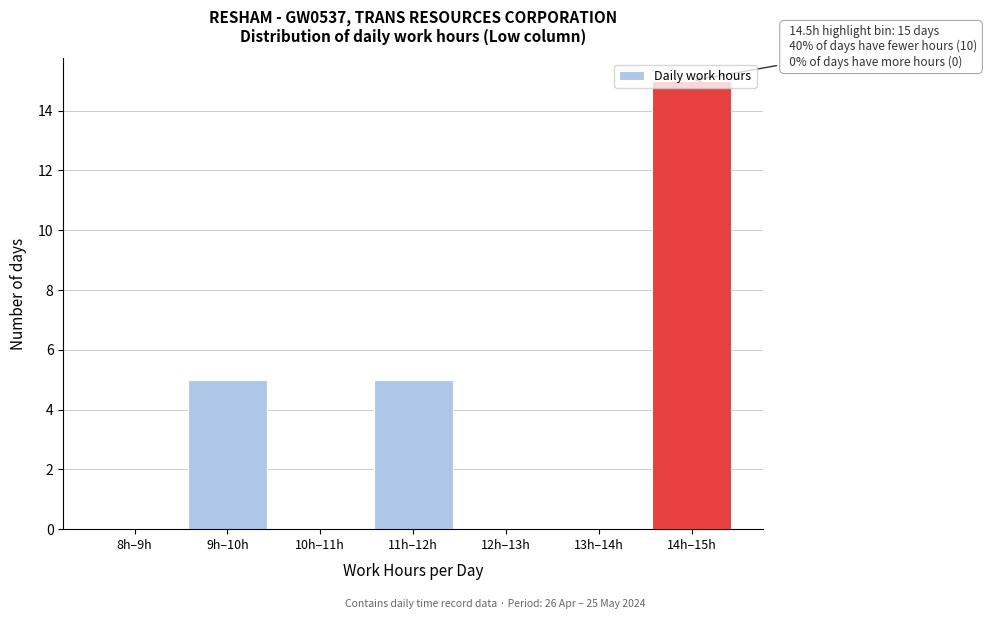

What is the sum of the values at 9h–10h and 8h–9h?

5